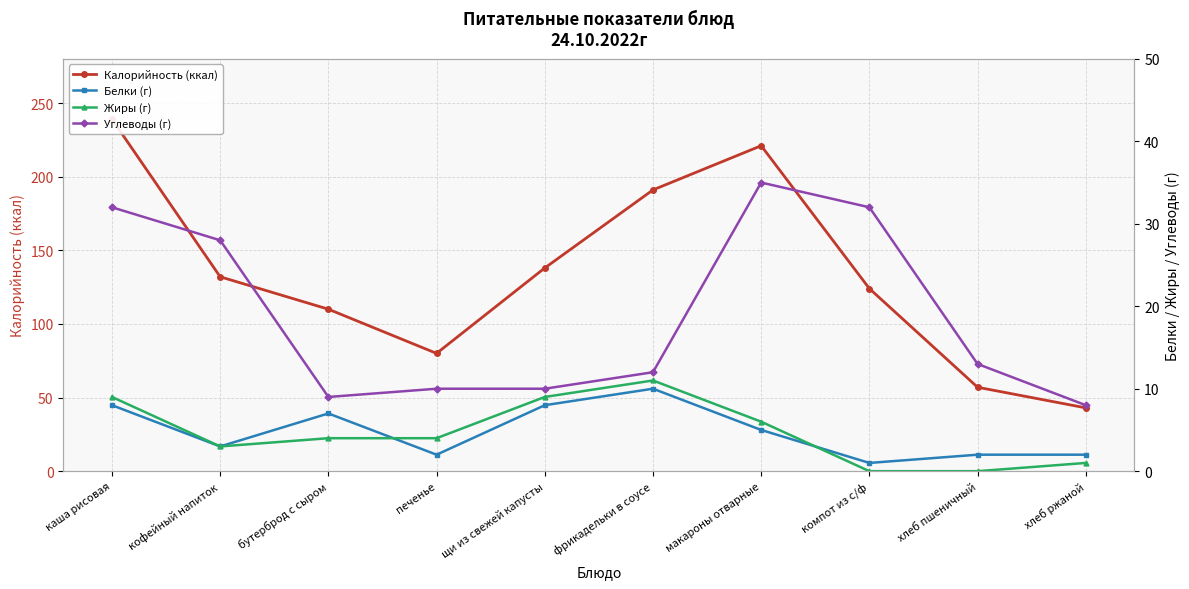

List the labels in order of Калорийность (ккал) value, largest first.

каша рисовая, макароны отварные, фрикадельки в соусе, щи из свежей капусты, кофейный напиток, компот из с/ф, бутерброд с сыром, печенье, хлеб пшеничный, хлеб ржаной